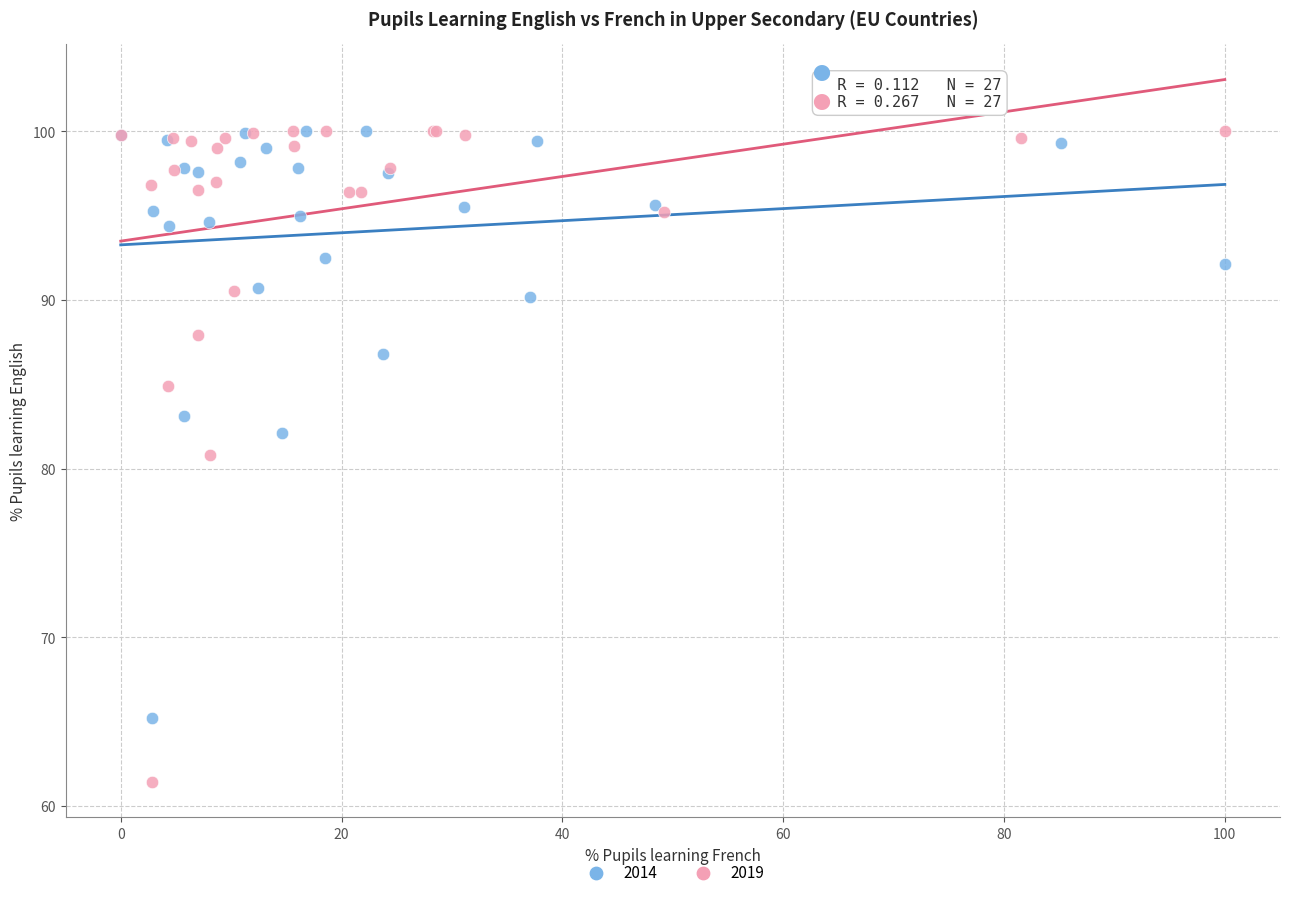

Which series has the widest spread of Y values?

2019